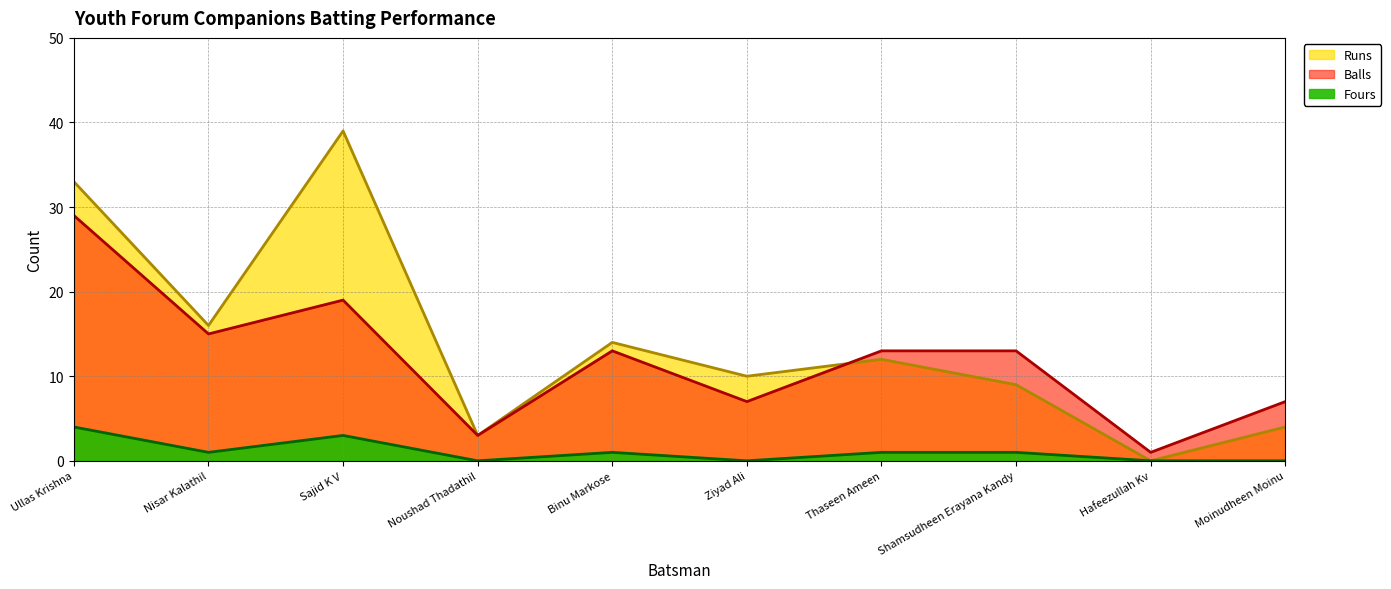

Which series changed the most between Nisar Kalathil and Moinudheen Moinu?

Runs